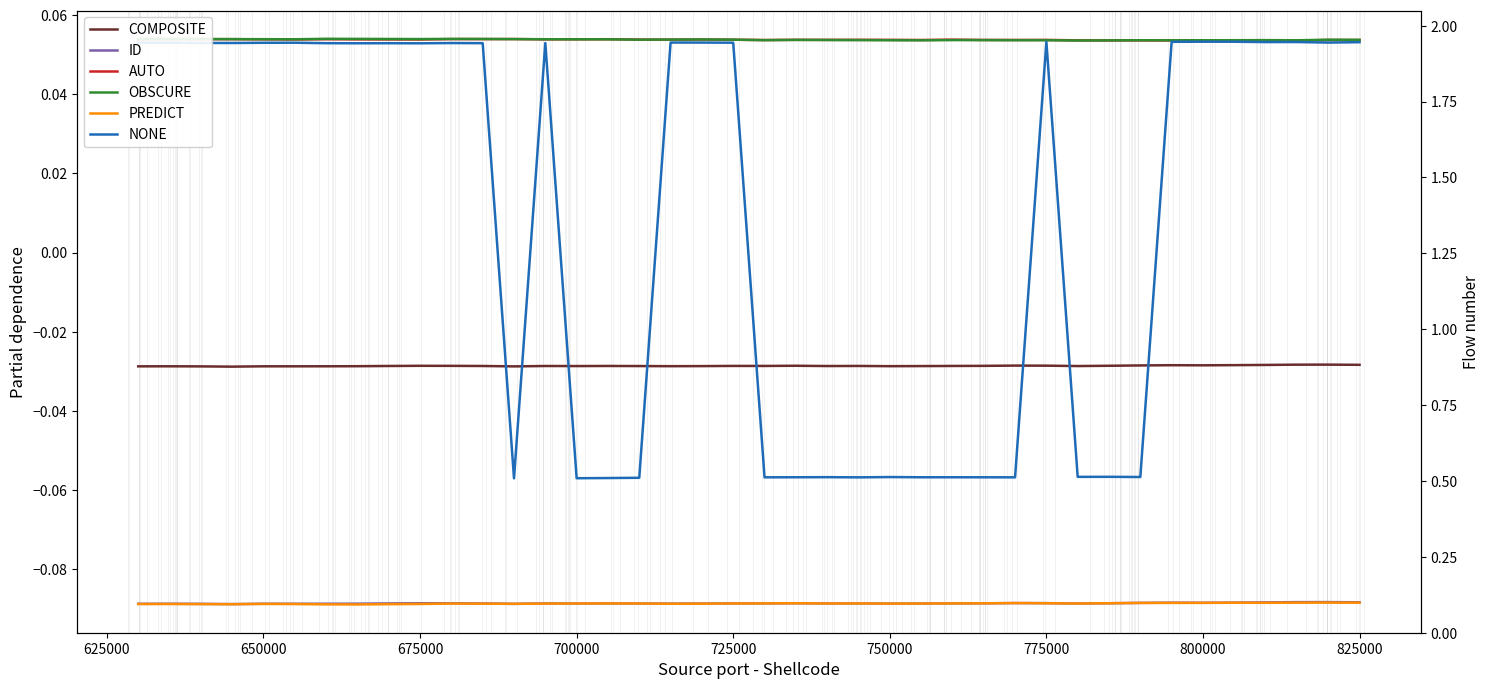

True or false: OBSCURE and NONE intersect in this chart.

False